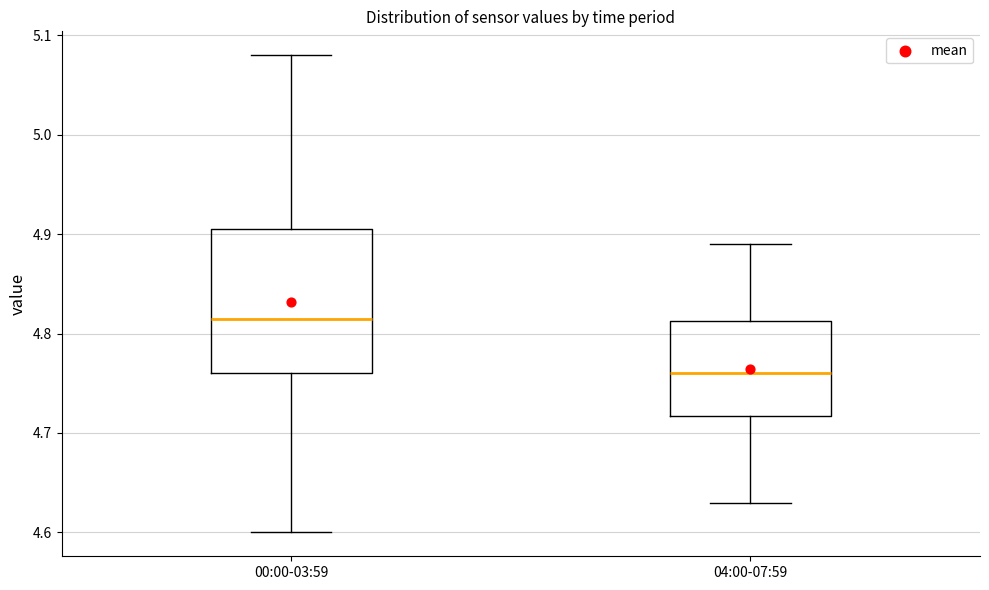

Reading left to right, read every box against the y-axis: the position of its median line, the range the box covers, and the ends of its whiskers. The values are not printed on the chart, so give them approximately, as read against the axis.

00:00-03:59: median 4.82, box 4.76 to 4.91, whiskers 4.60 to 5.08
04:00-07:59: median 4.76, box 4.72 to 4.81, whiskers 4.63 to 4.89